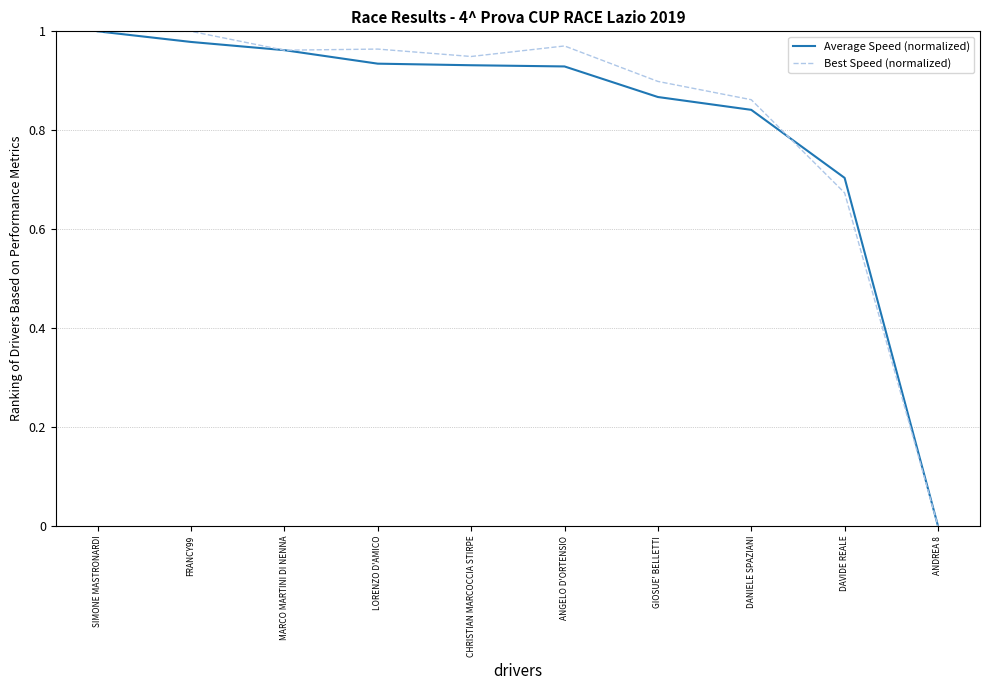

The Best Speed (normalized) series shows 0.6 at FRANCY99. True or false?

False